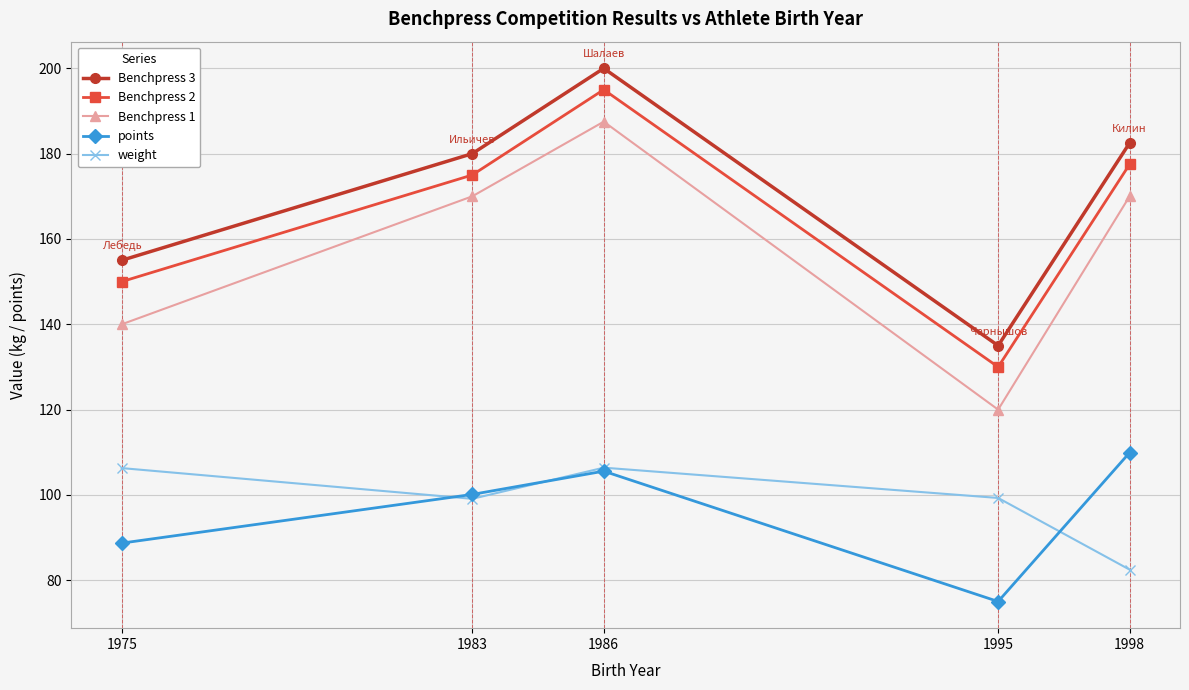

In weight, how many points are lower than both neighbors (excluding endpoints)?

1